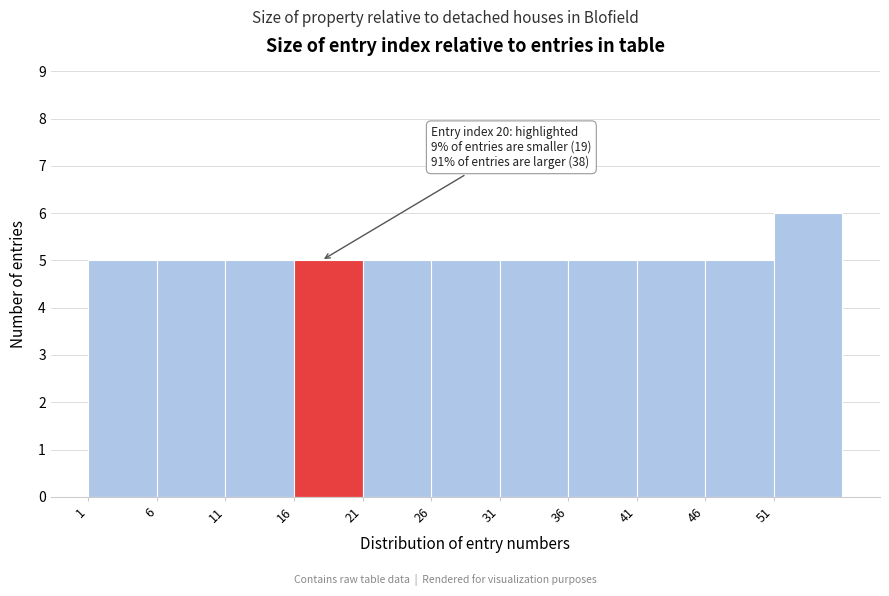

Which range on the x-axis has the tallest bar?

51 to 56